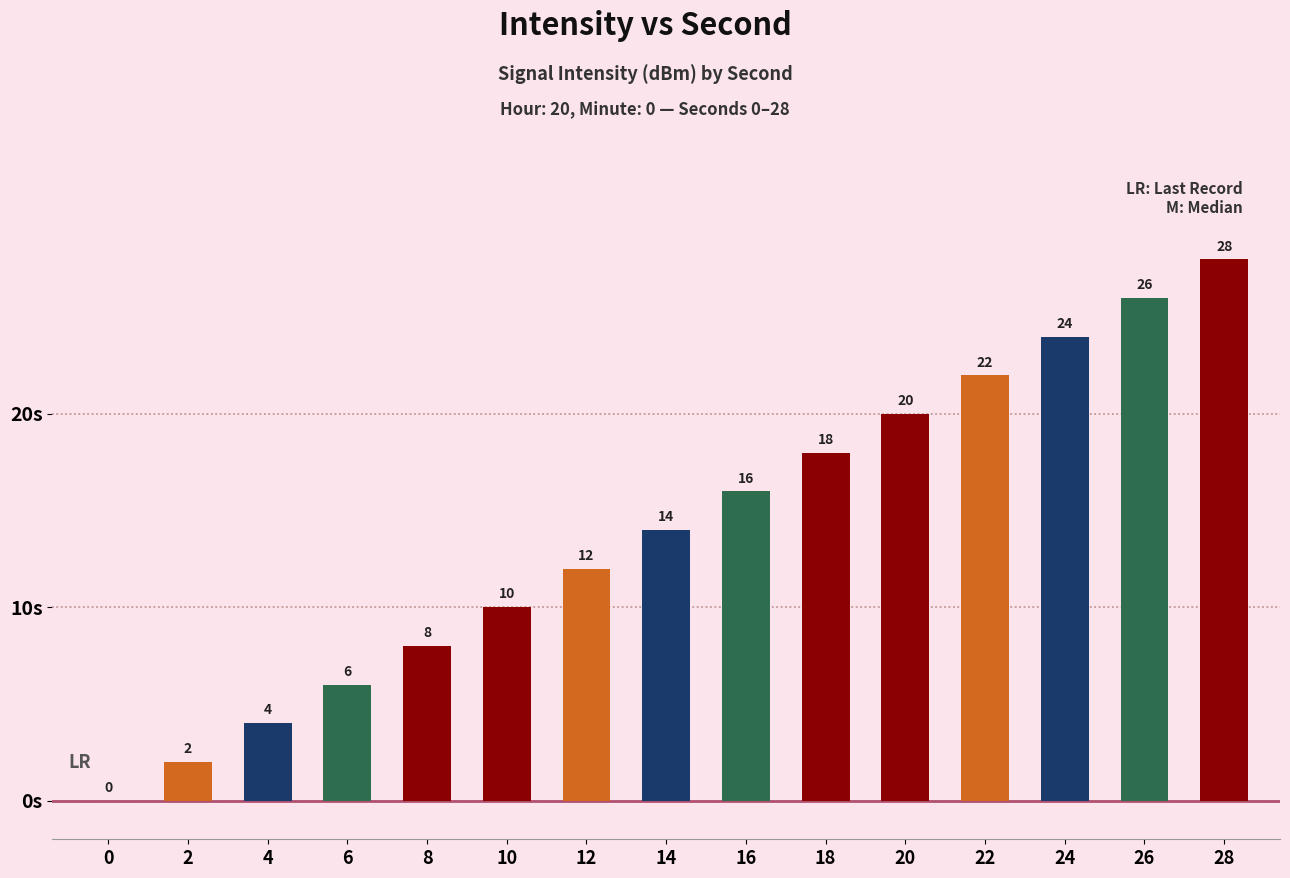

How many positive values are there?

14